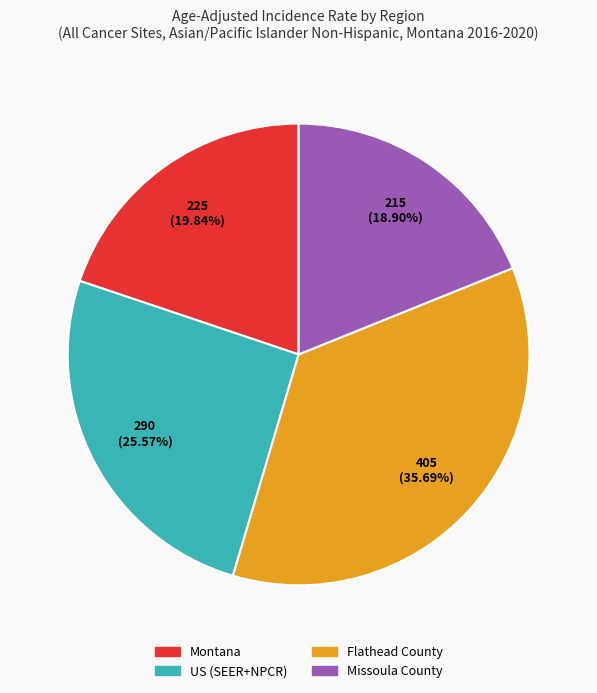

Approximately how many times larger is the value at Montana compared to Flathead County?

0.6